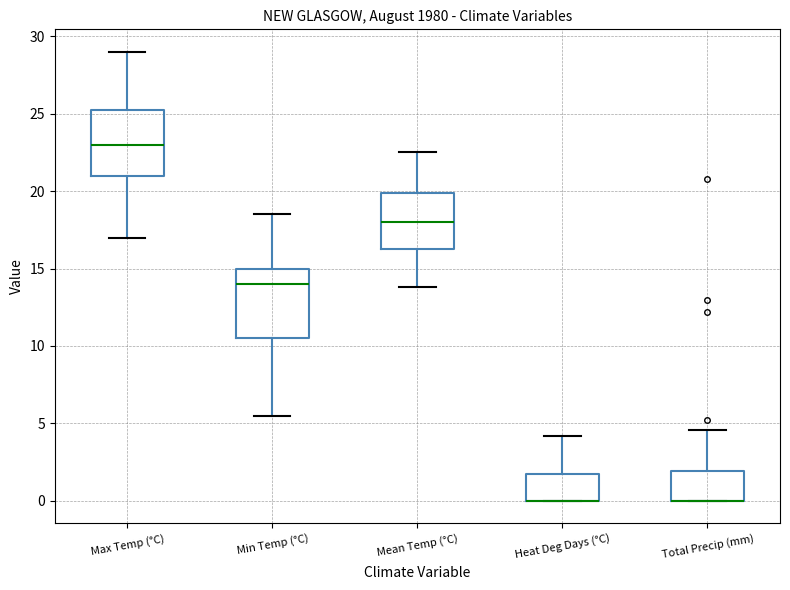

Reading left to right, read every box against the y-axis: the position of its median line, the range the box covers, and the ends of its whiskers. The values are not printed on the chart, so give them approximately, as read against the axis.

Max Temp (°C): median 23.0, box 21.0 to 25.5, whiskers 17.0 to 29.0
Min Temp (°C): median 14.0, box 10.5 to 15.0, whiskers 5.5 to 18.5
Mean Temp (°C): median 18.0, box 16.5 to 20.0, whiskers 14.0 to 22.5
Heat Deg Days (°C): median 0.0 (drawn on the box's lower edge), box 0.0 to 2.0, whiskers 0.0 to 4.0
Total Precip (mm): median 0.0 (drawn on the box's lower edge), box 0.0 to 2.0, whiskers 0.0 to 4.5